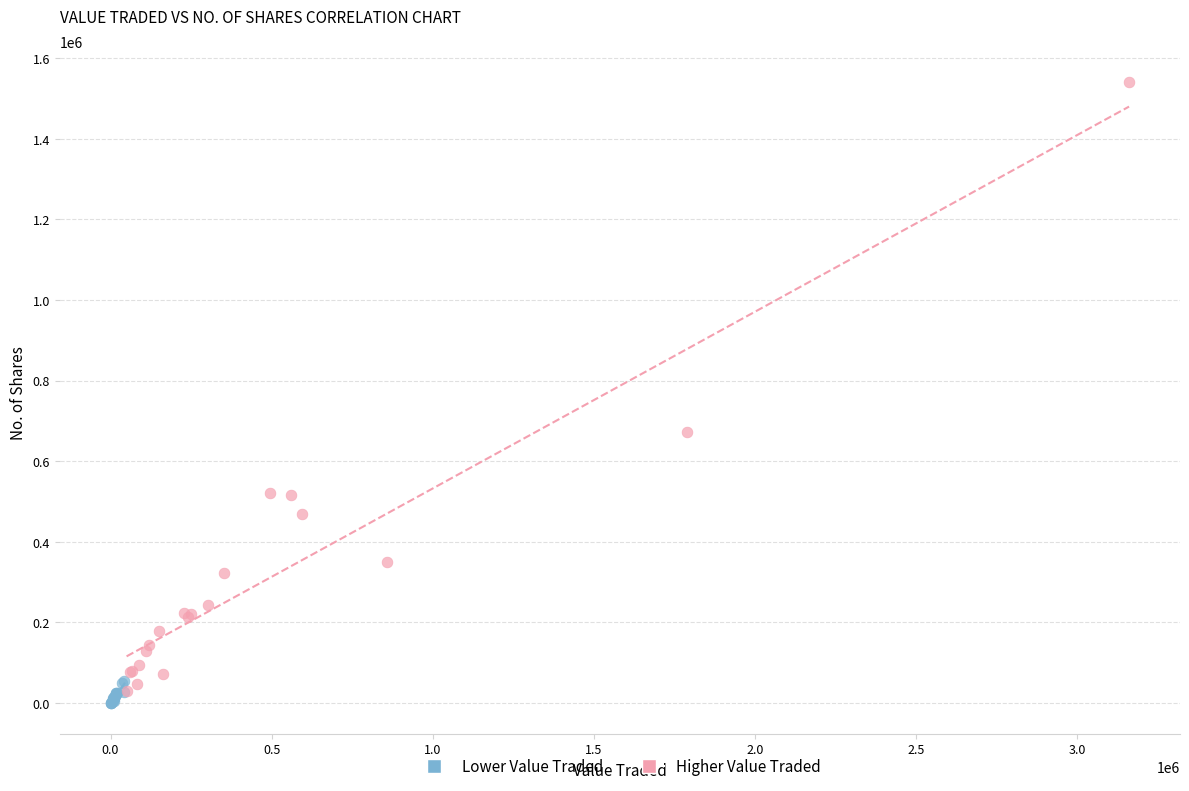

What are all the series names shown in the legend?

Lower Value Traded, Higher Value Traded